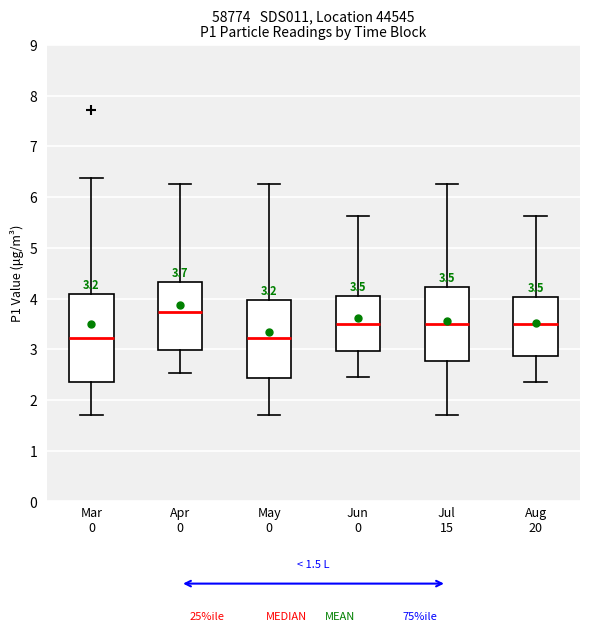

Which box's median line is the highest?

Apr 0